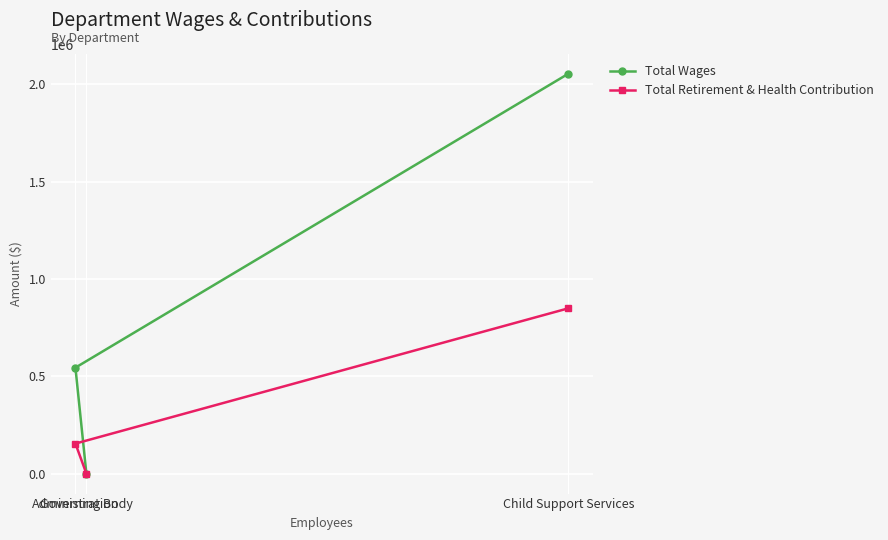

List the series in order of their overall mean, highest first.

Total Wages, Total Retirement & Health Contribution